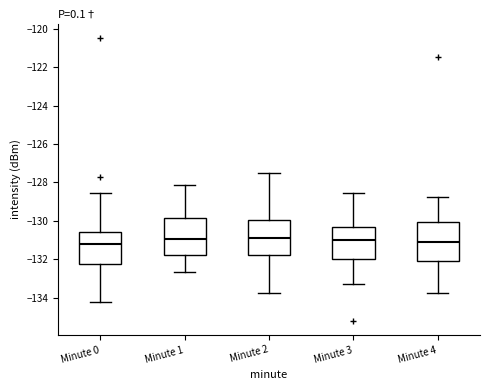

Where does the median line of the box for Minute 4 sit on the y-axis? The values are not printed on the chart, so give them approximately, as read against the axis.

-131.0